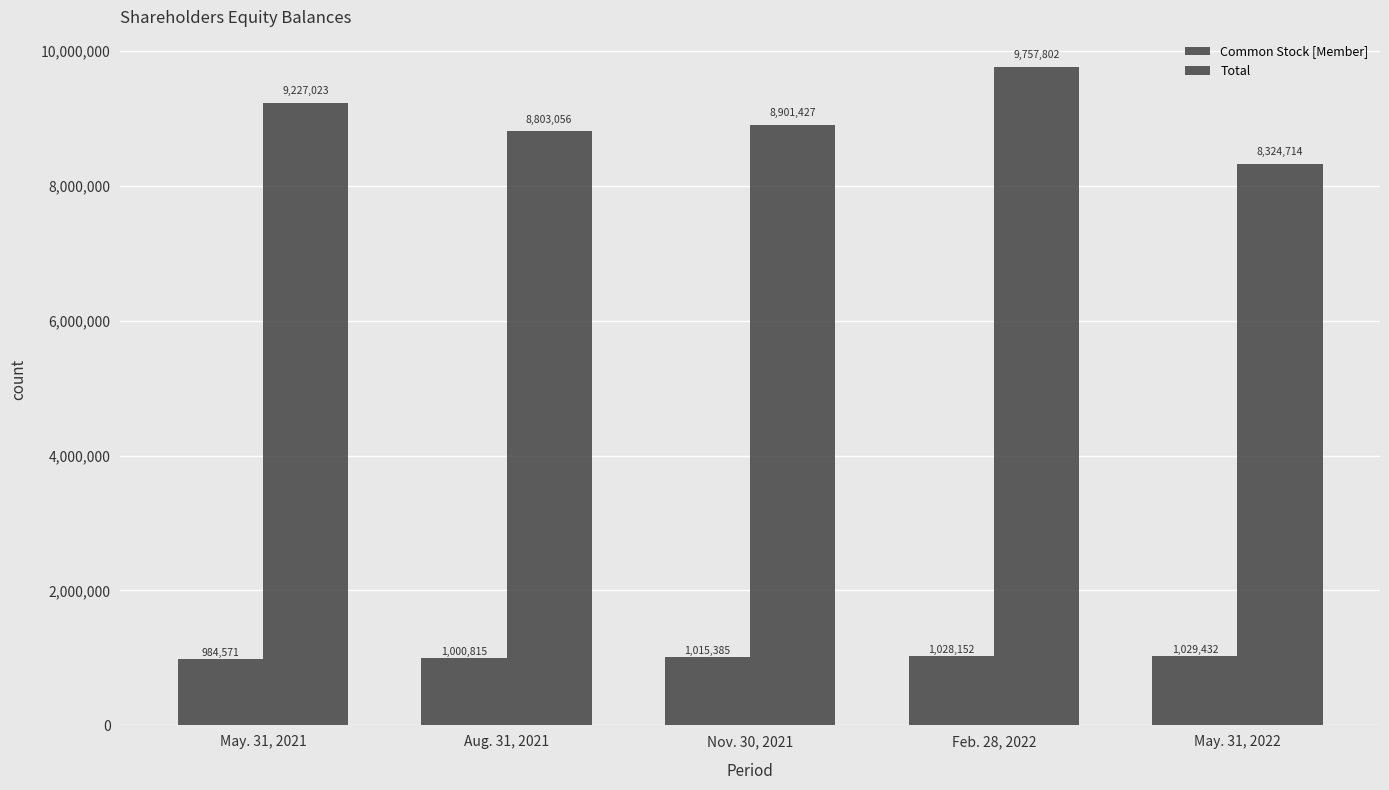

Reading left to right, extract all data points from this chart.

Common Stock [Member]: 984571	1000815	1015385	1028152	1029432
Total: 9227023	8803056	8901427	9757802	8324714